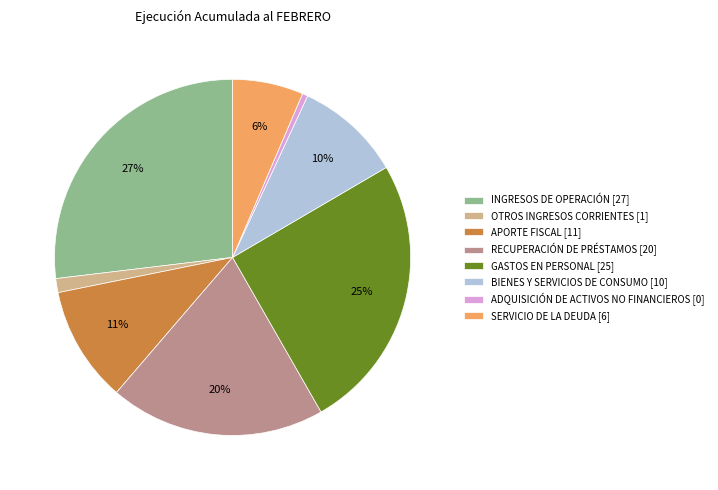

To the nearest percent, what is the average slice percentage?

12%